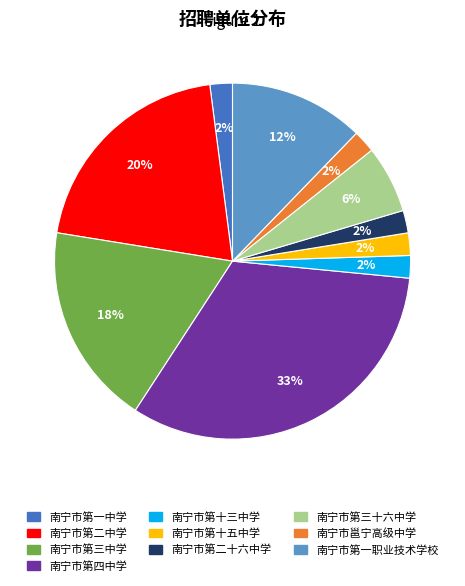

Does any single category account for the majority?

No